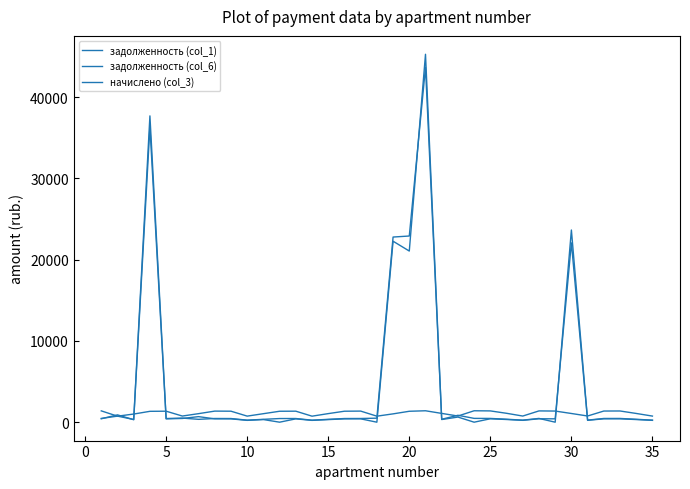

Is this an area chart (filled region under the line)?

No